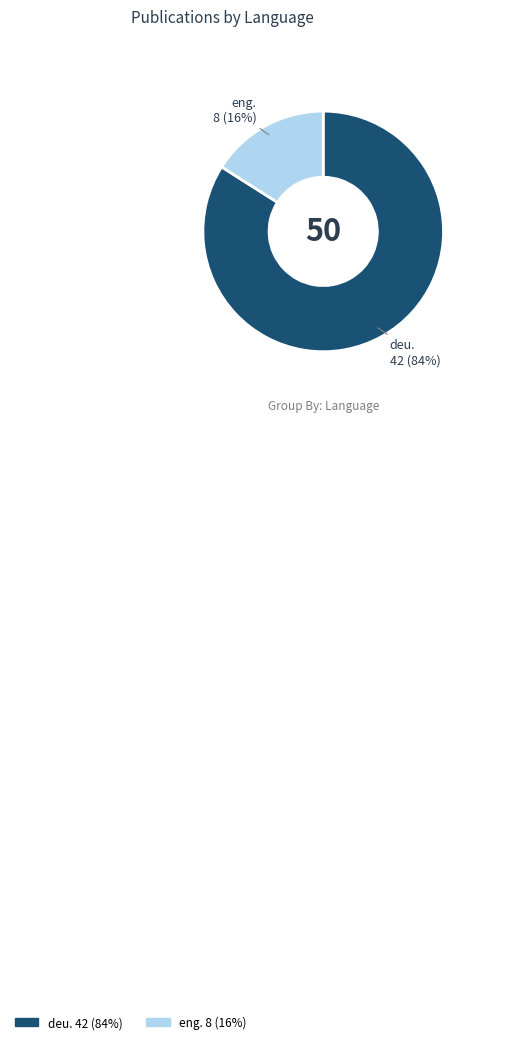

To the nearest percent, what is the difference between the largest and smallest slice percentages?

68%